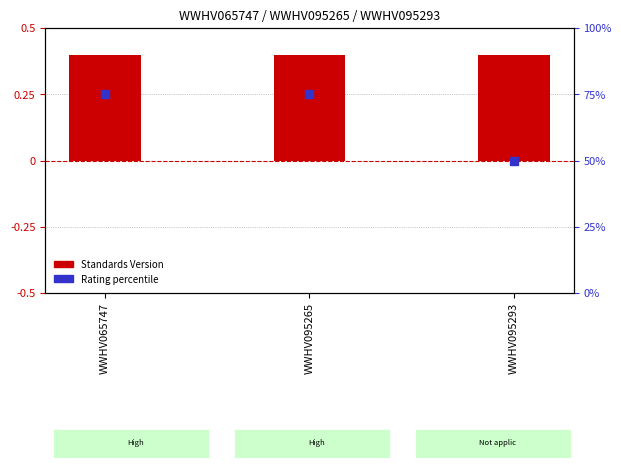

Is the value of Standards Version at WWHV095293 greater than the value of Rating percentile at WWHV065747?

No